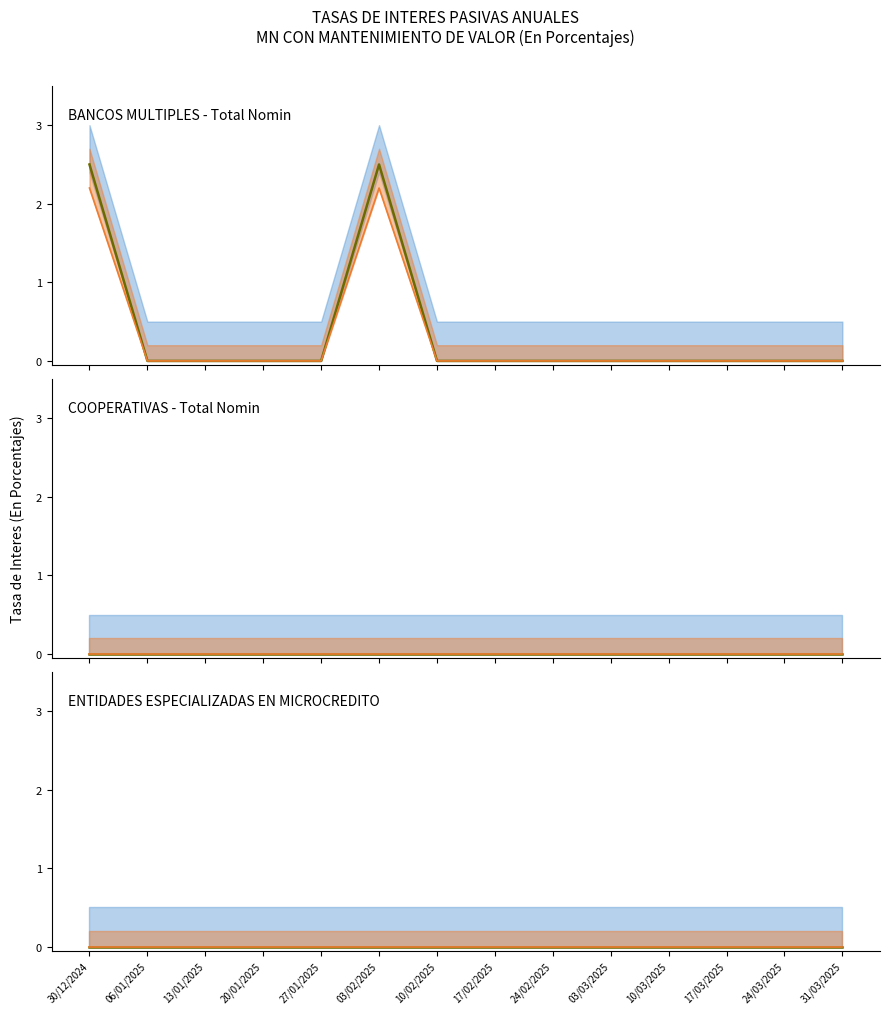

Does the chart have visible grid lines?

No